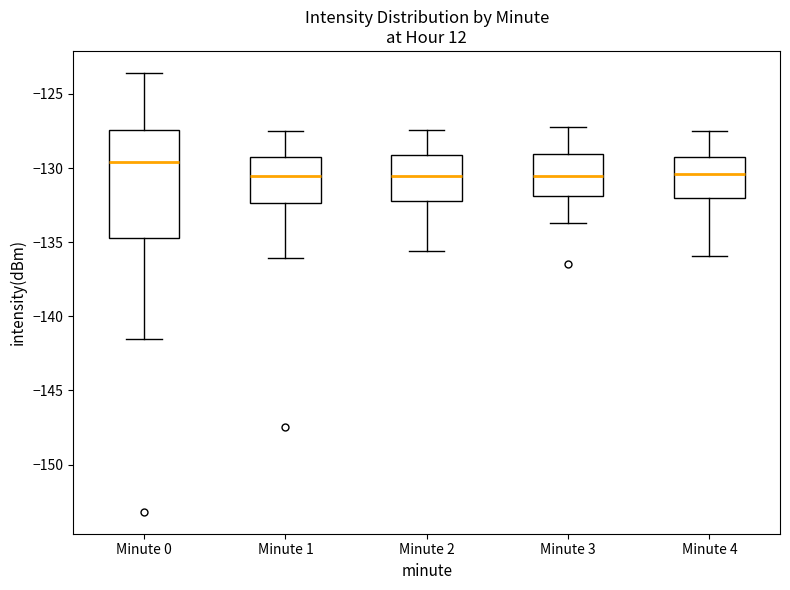

Reading left to right, transcribe this box plot: for each box, give where its median line is, the range the box spans, and where its two whiskers end, as read against the y-axis. The values are not printed on the chart, so give them approximately, as read against the axis.

Minute 0: median -129.5, box -134.5 to -127.5, whiskers -141.5 to -123.5
Minute 1: median -130.5, box -132.5 to -129.5, whiskers -136.0 to -127.5
Minute 2: median -130.5, box -132.0 to -129.0, whiskers -135.5 to -127.5
Minute 3: median -130.5, box -132.0 to -129.0, whiskers -133.5 to -127.0
Minute 4: median -130.5, box -132.0 to -129.0, whiskers -136.0 to -127.5